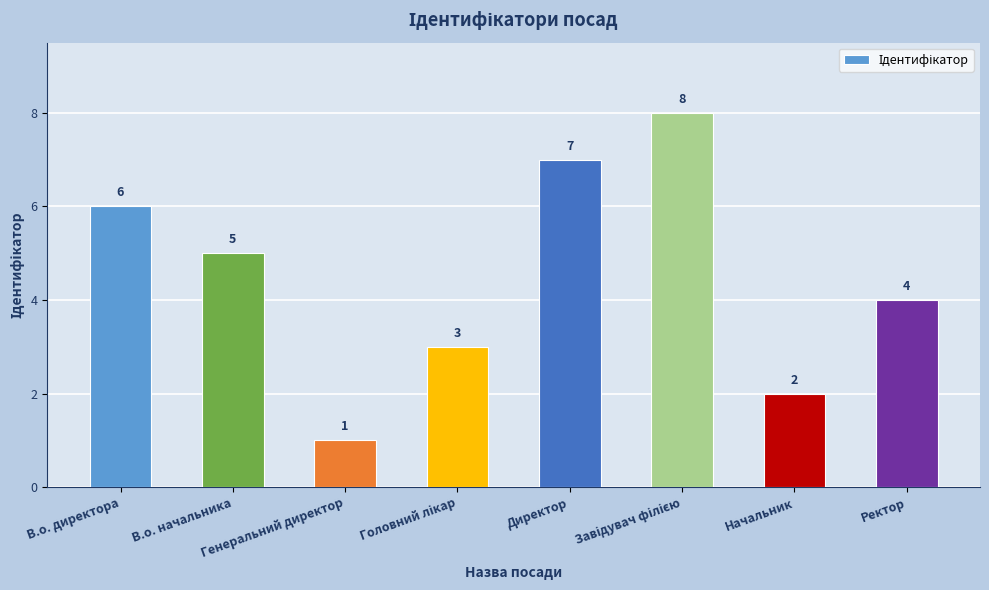

Which category has the lowest value across all series?

Генеральний директор